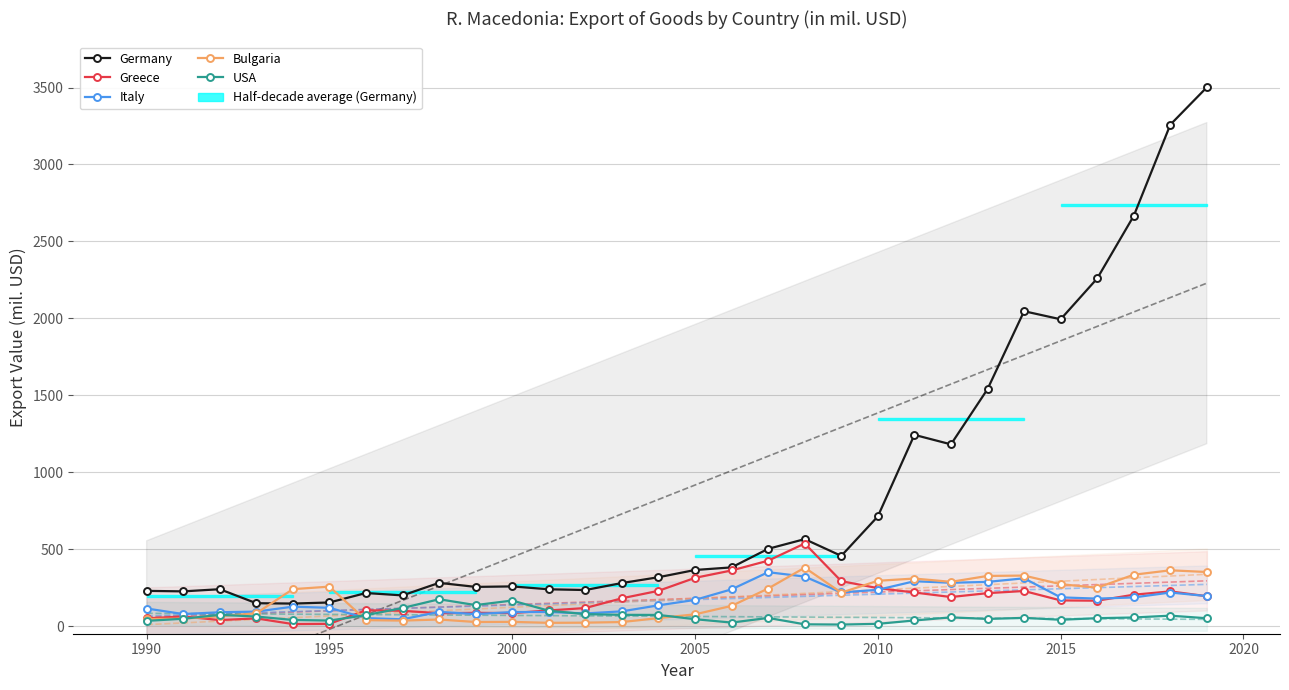

What is the average value of the USA series?

62.9